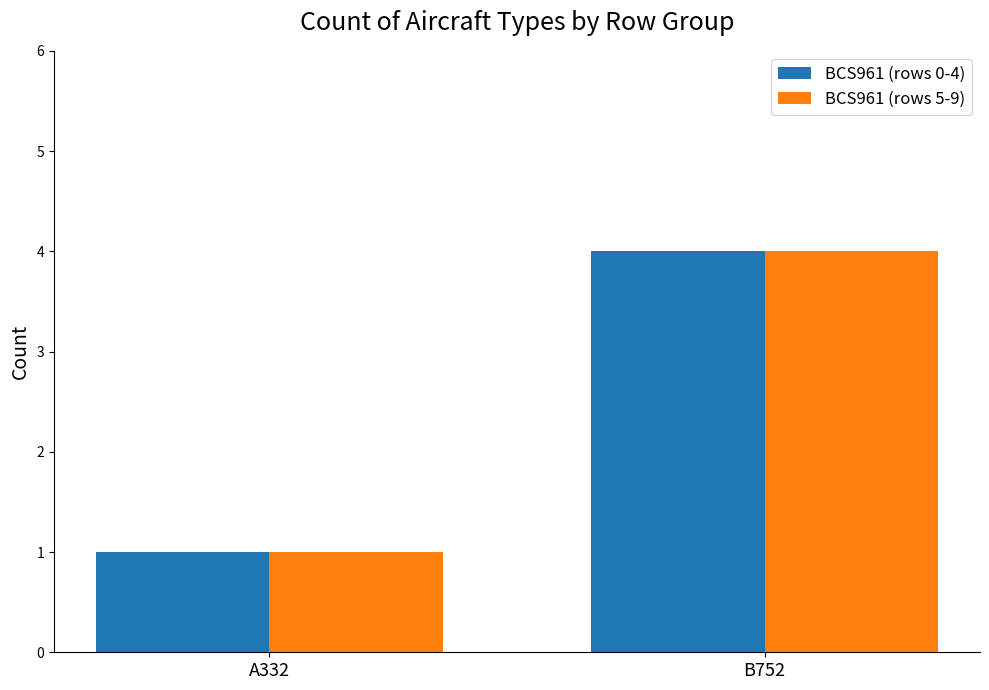

What is the smallest value displayed?

1